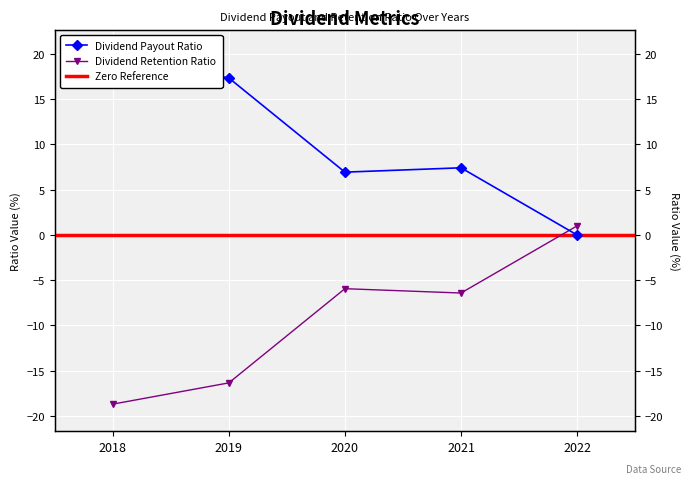

How many series are shown in this chart?

2